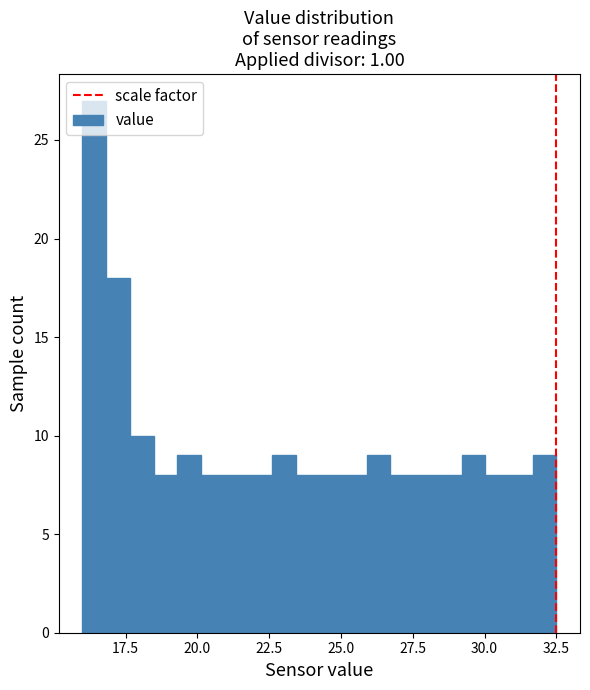

Around what value on the x-axis is the tallest bar? Give the approximate position of its centre, as read against the axis.

16.5